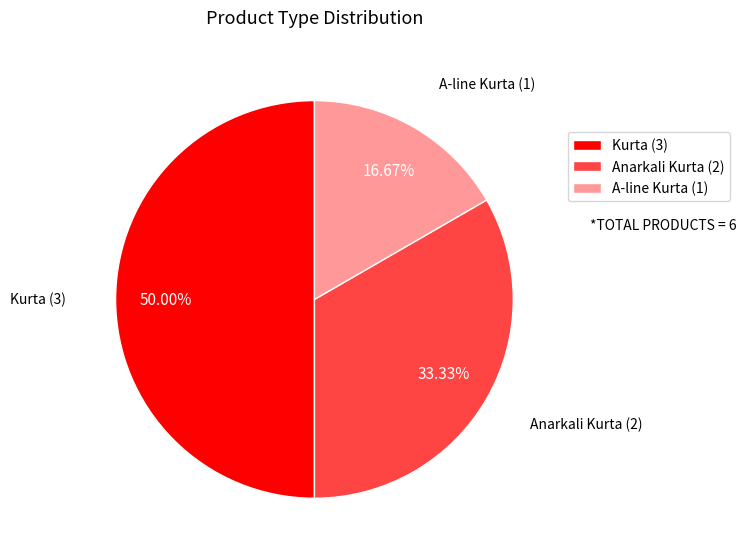

Rank the categories by value from lowest to highest.

A-line Kurta, Anarkali Kurta, Kurta